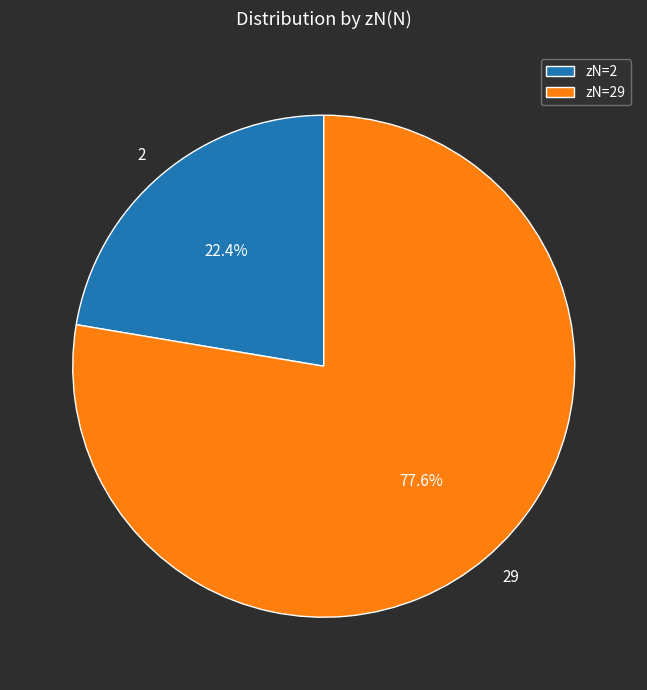

What is the total percentage of zN=29 and zN=2?

100.0%